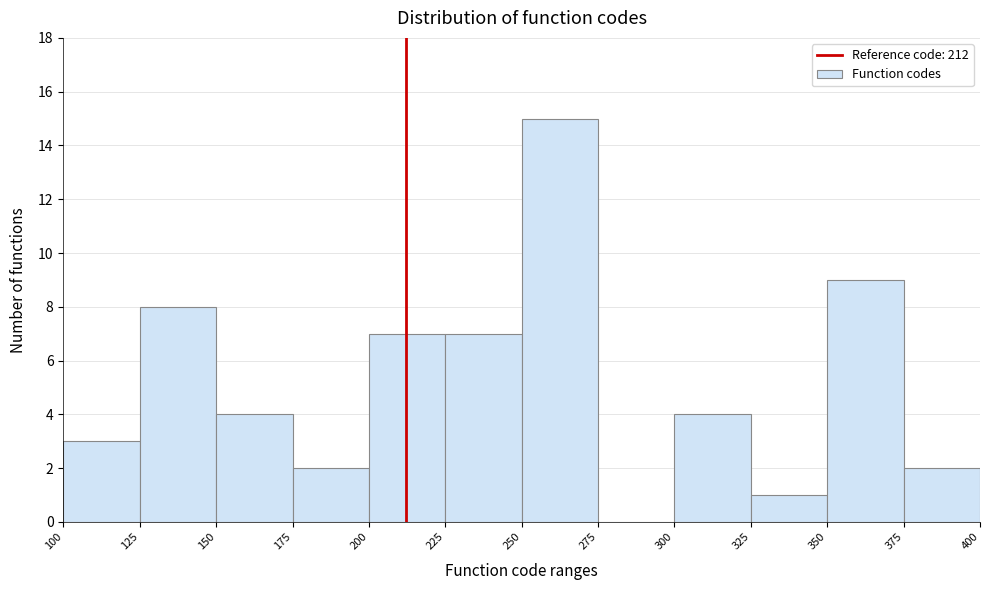

Reading left to right, list every bar in this chart as the range it spans on the x-axis followed by its height. The values are not printed on the chart, so give them approximately, as read against the axis.

100 to 125: 3
125 to 150: 8
150 to 175: 4
175 to 200: 2
200 to 225: 7
225 to 250: 7
250 to 275: 15
275 to 300: 0
300 to 325: 4
325 to 350: 1
350 to 375: 9
375 to 400: 2